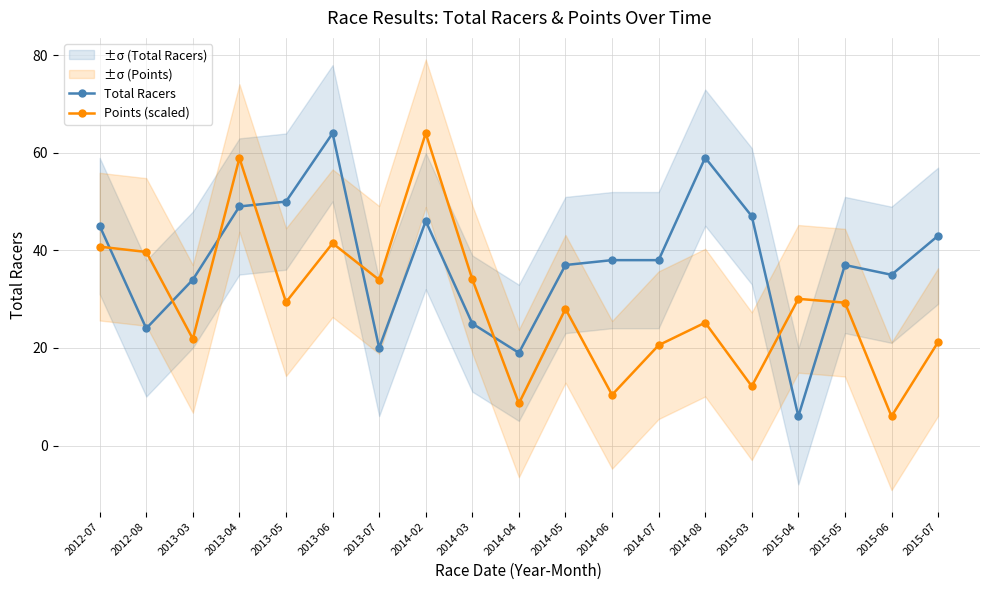

Where does the Points (scaled) series first go above 29?

2012-07